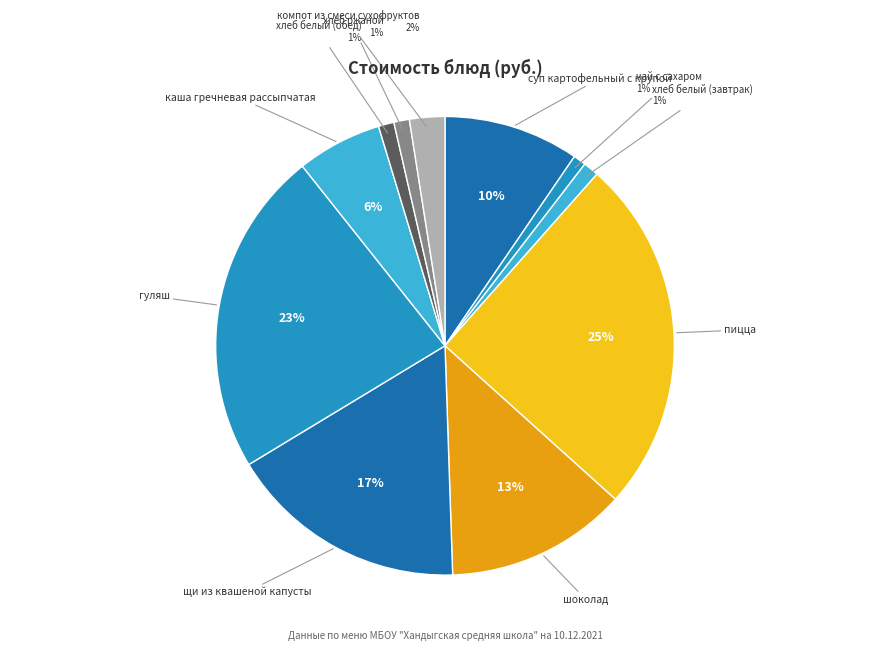

What is the largest slice in the pie chart?

пицца